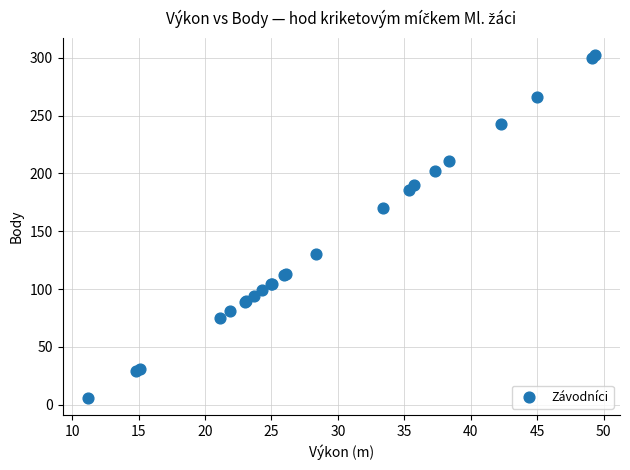

What Y value in the scatter plot is closest to 154?

170